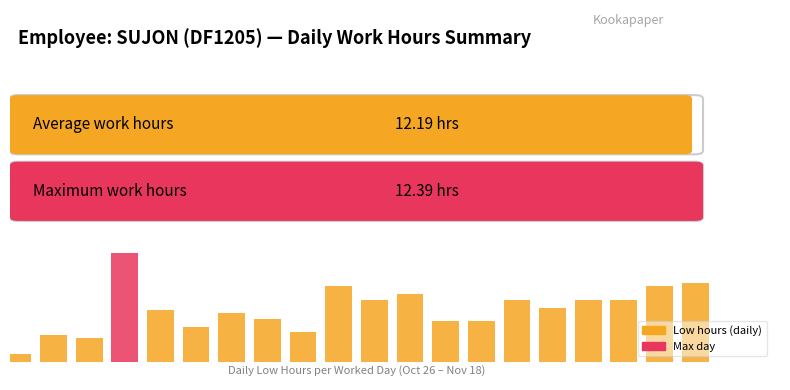

Approximately how many times larger is the value at 3-Sun compared to 28-Mon?

1.0